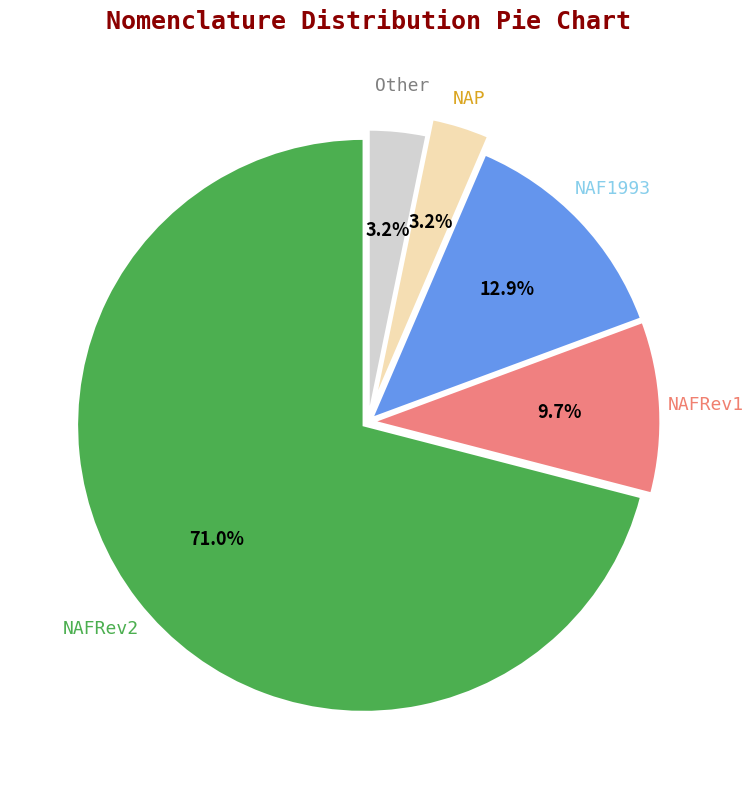

Is there any slice that represents more than half of the pie?

Yes